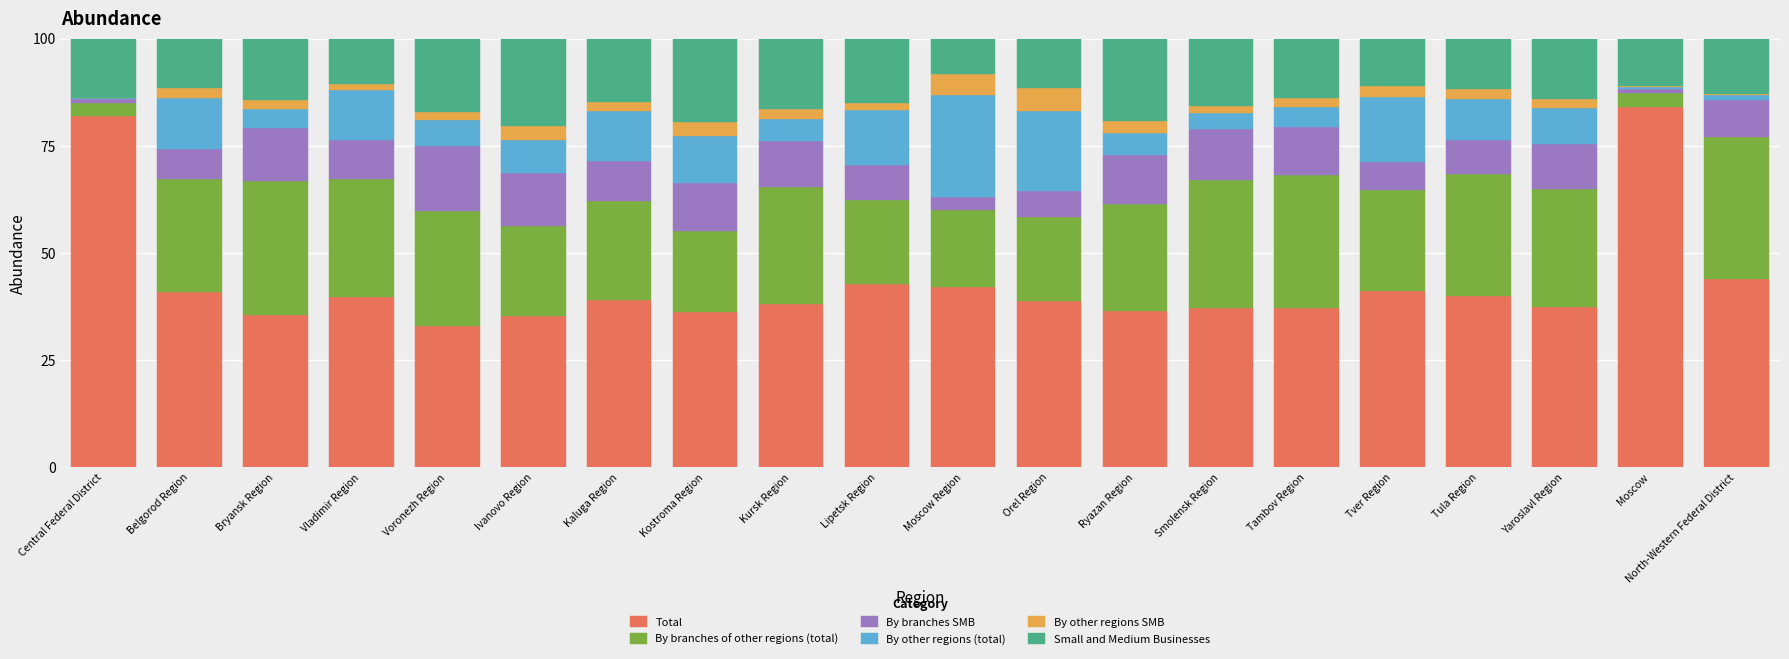

How many distinct data groups are displayed?

6